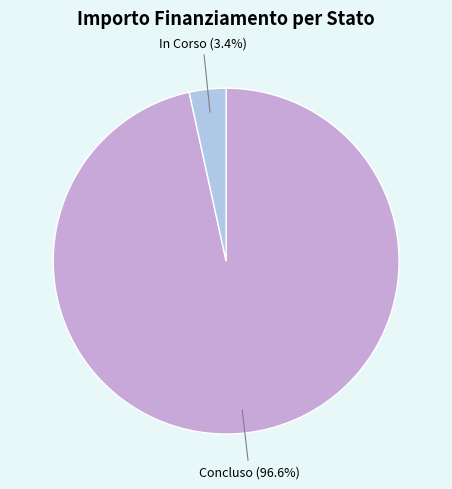

How many segments does this pie chart have?

2